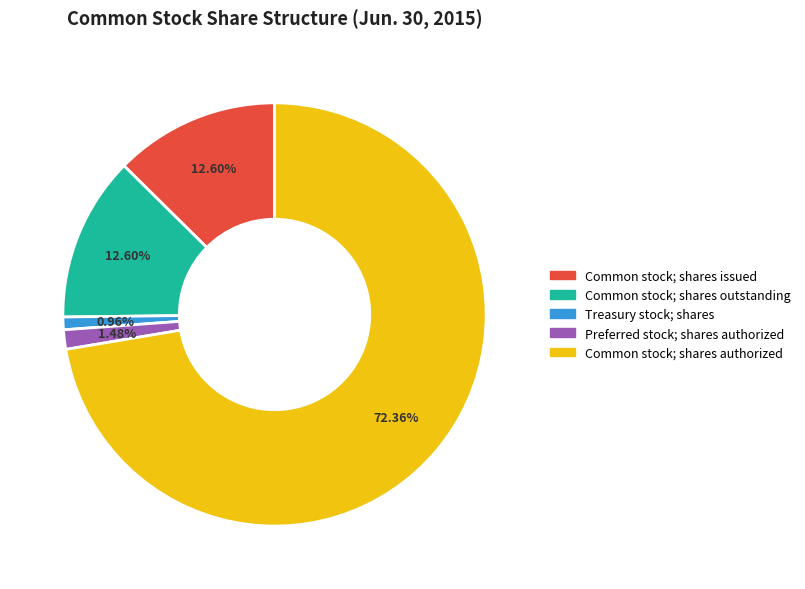

Does Common stock; shares issued represent more than half of the total?

No